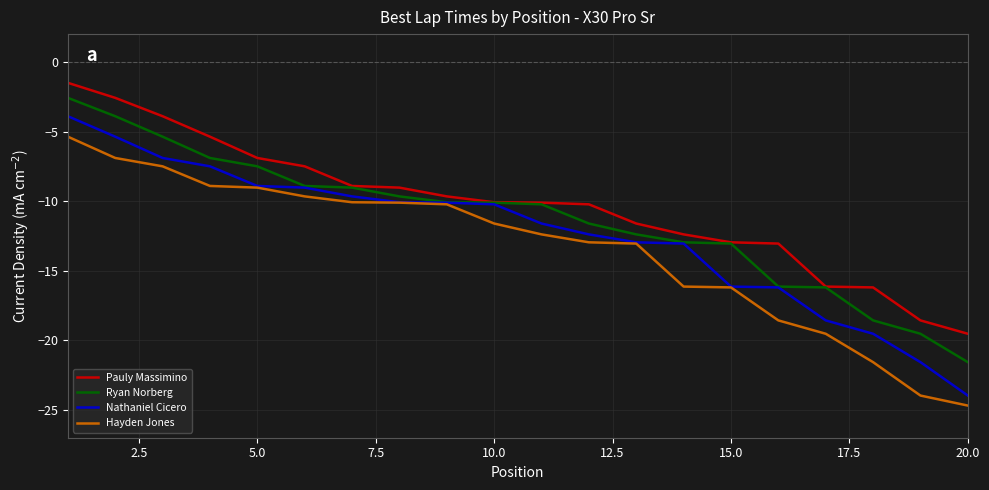

What is the greatest value displayed?

-1.5